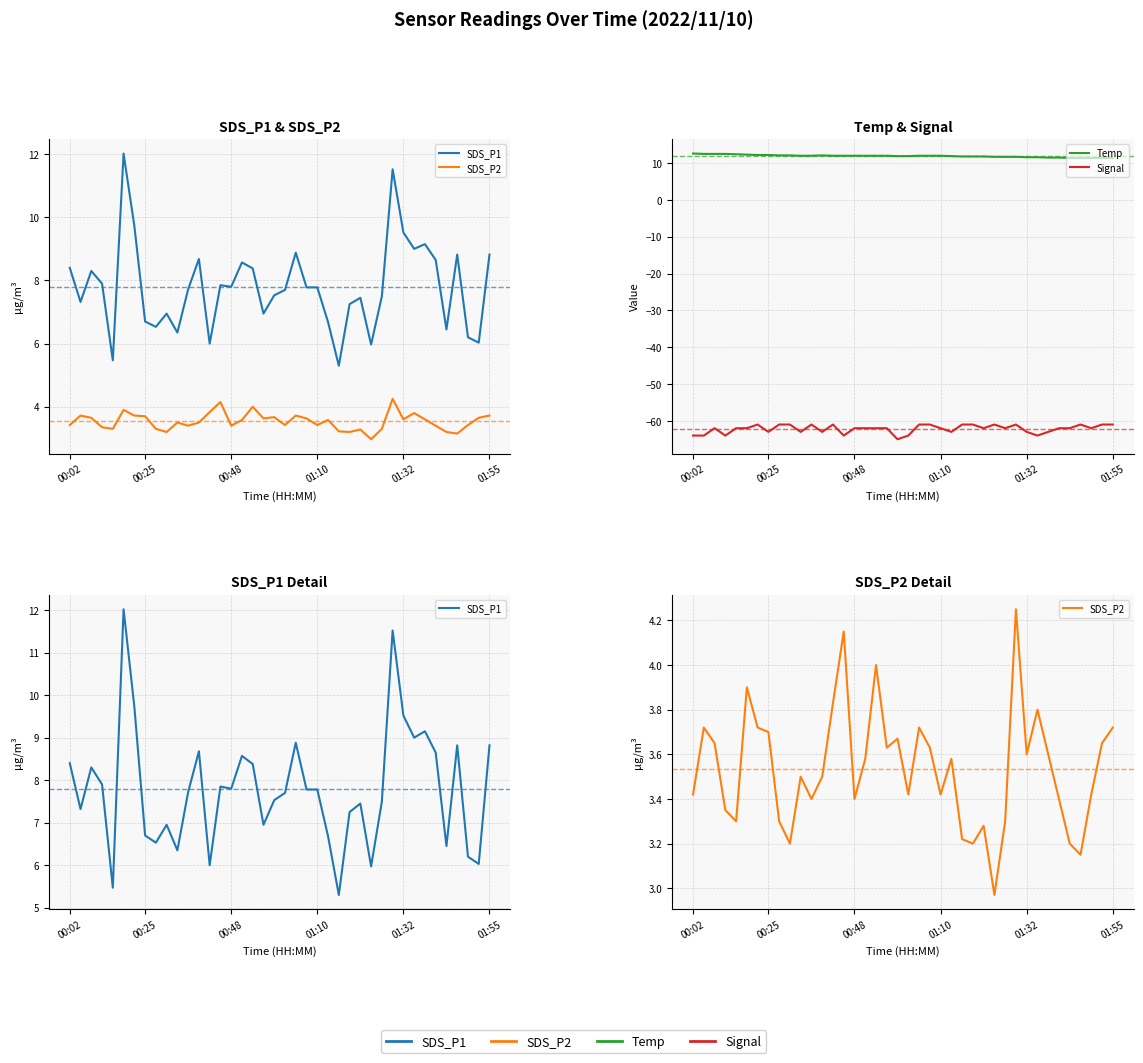

What is the total value across all series at 27?

-39.5